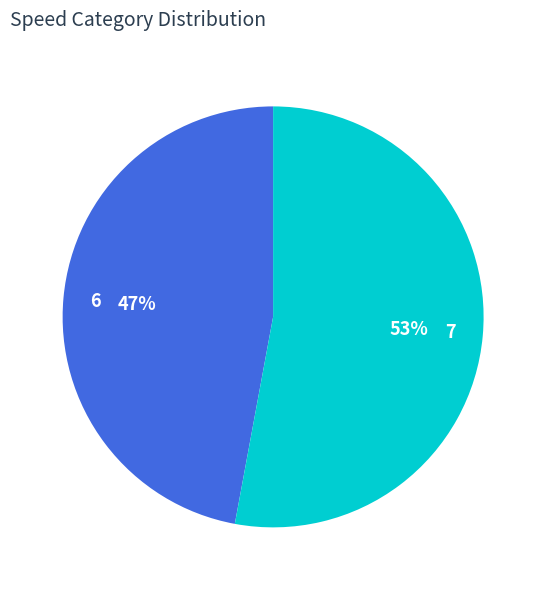

To the nearest percent, what portion does 7 represent?

53%